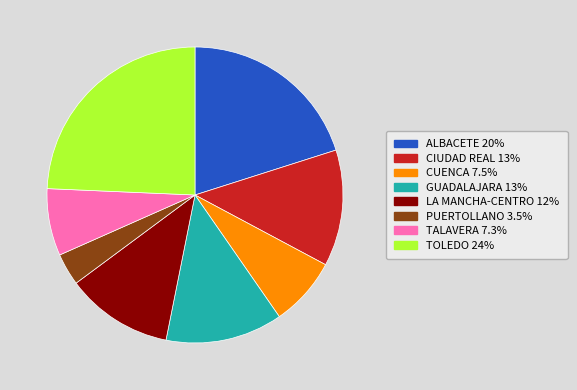

True or false: TALAVERA accounts for 7% of the total.

True